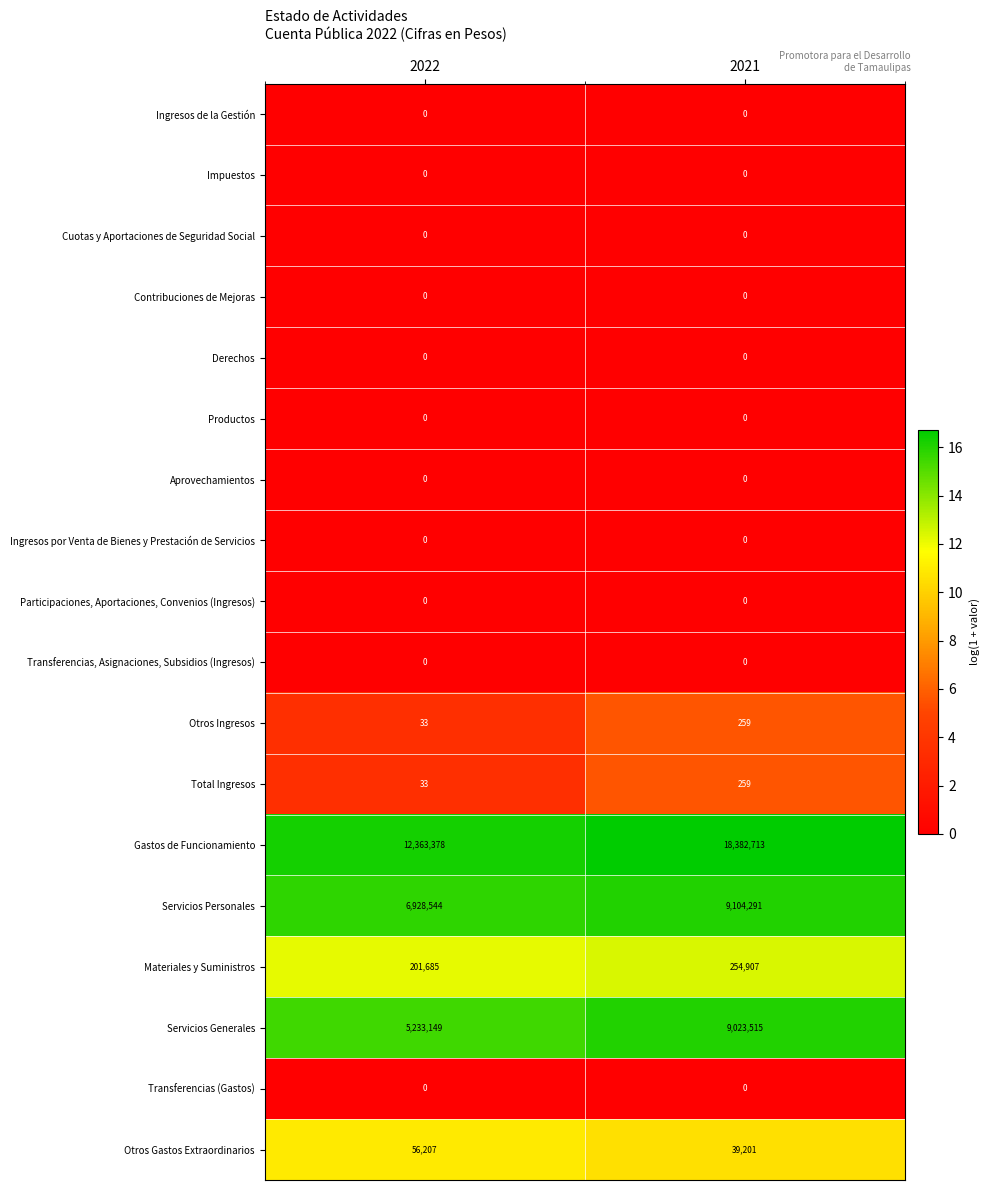

What is the difference between the maximum and minimum values in the Servicios Personales series?

2175747